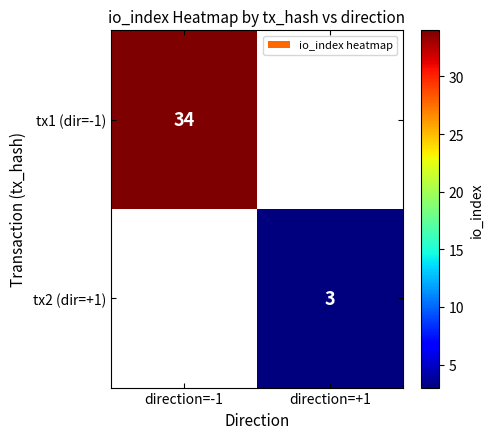

The tx1 (dir=-1) series shows 34 at direction=-1. True or false?

True